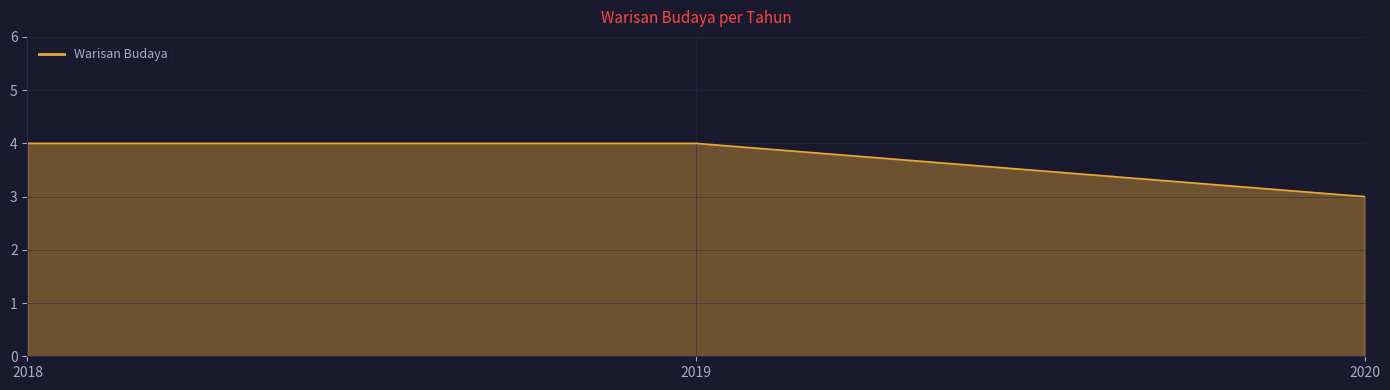

The chart shows a value of 4 at 2018. True or false?

True